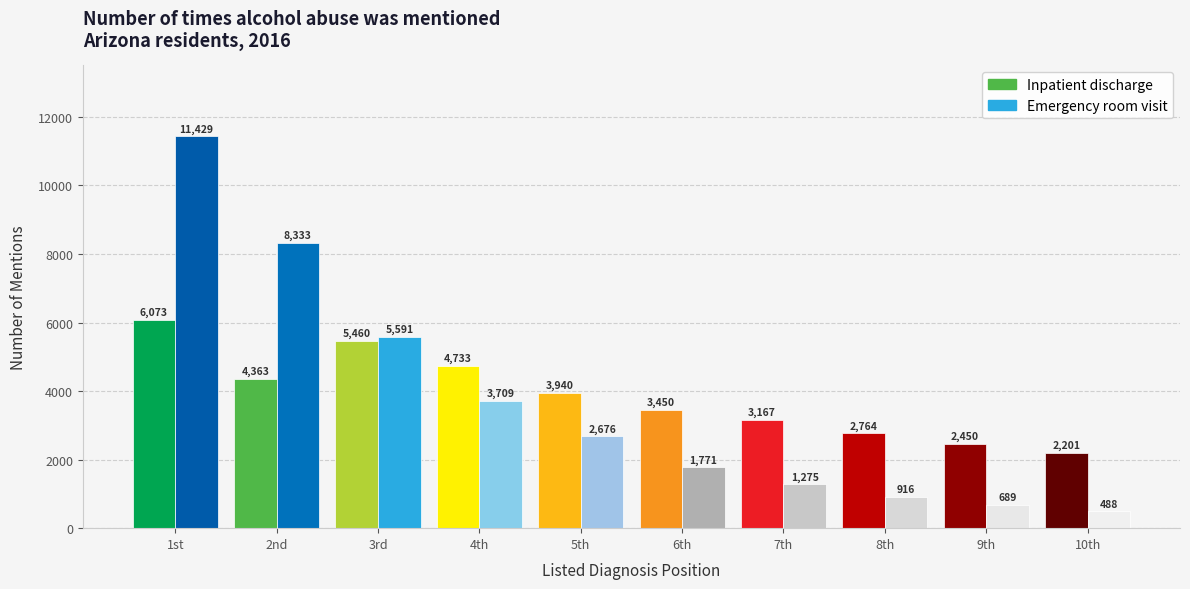

The value of Emergency room visit at 5th is 2676. True or false?

True